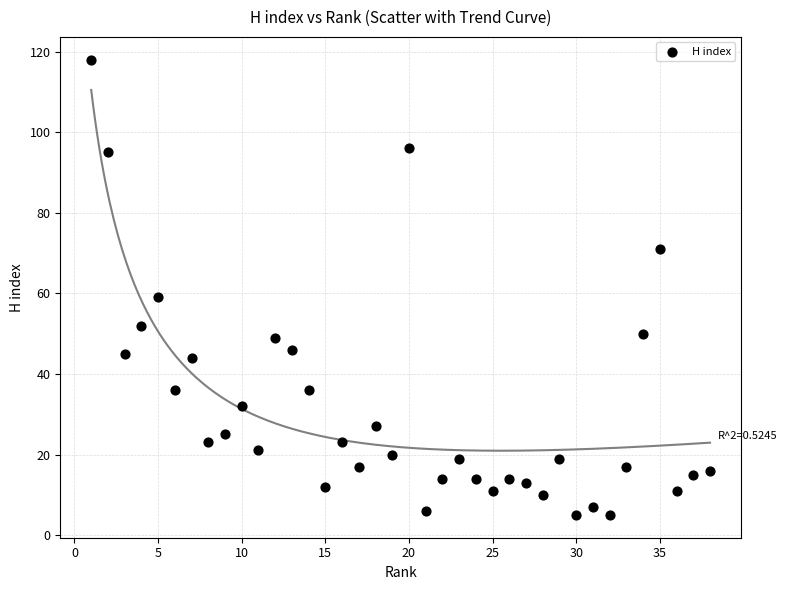

What Y value in the scatter plot is closest to 61?

59